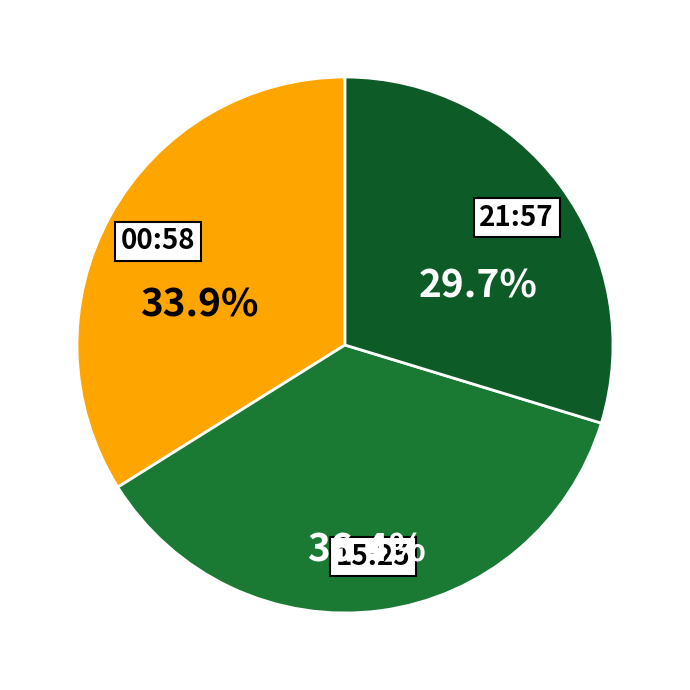

What portion of the pie excludes 15:25?

63.6%